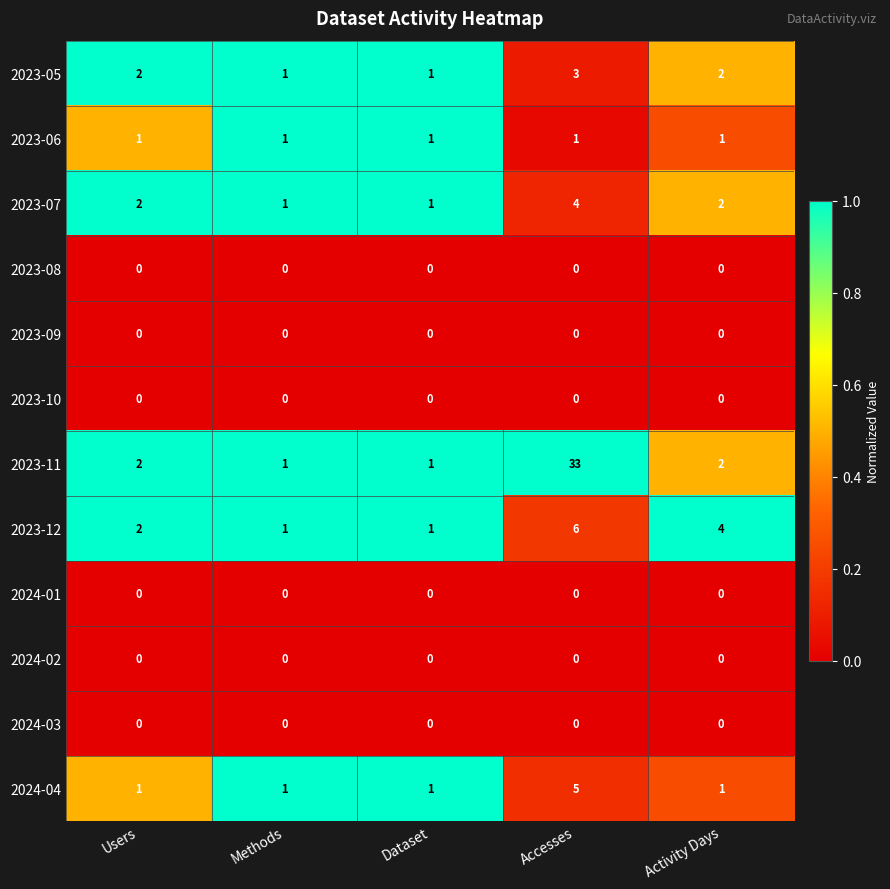

What is the spread (max minus min) of values at Accesses?

33